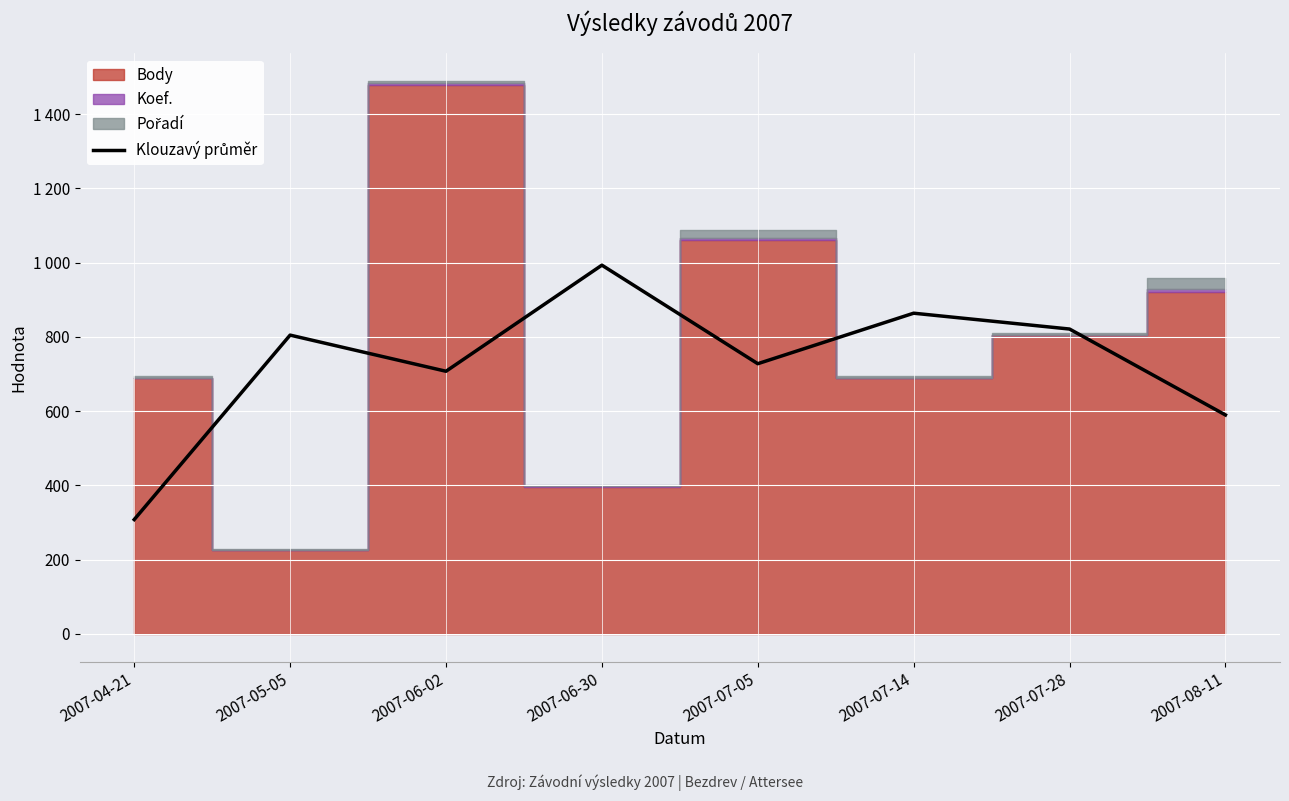

What is the sum of all values?

5815.0